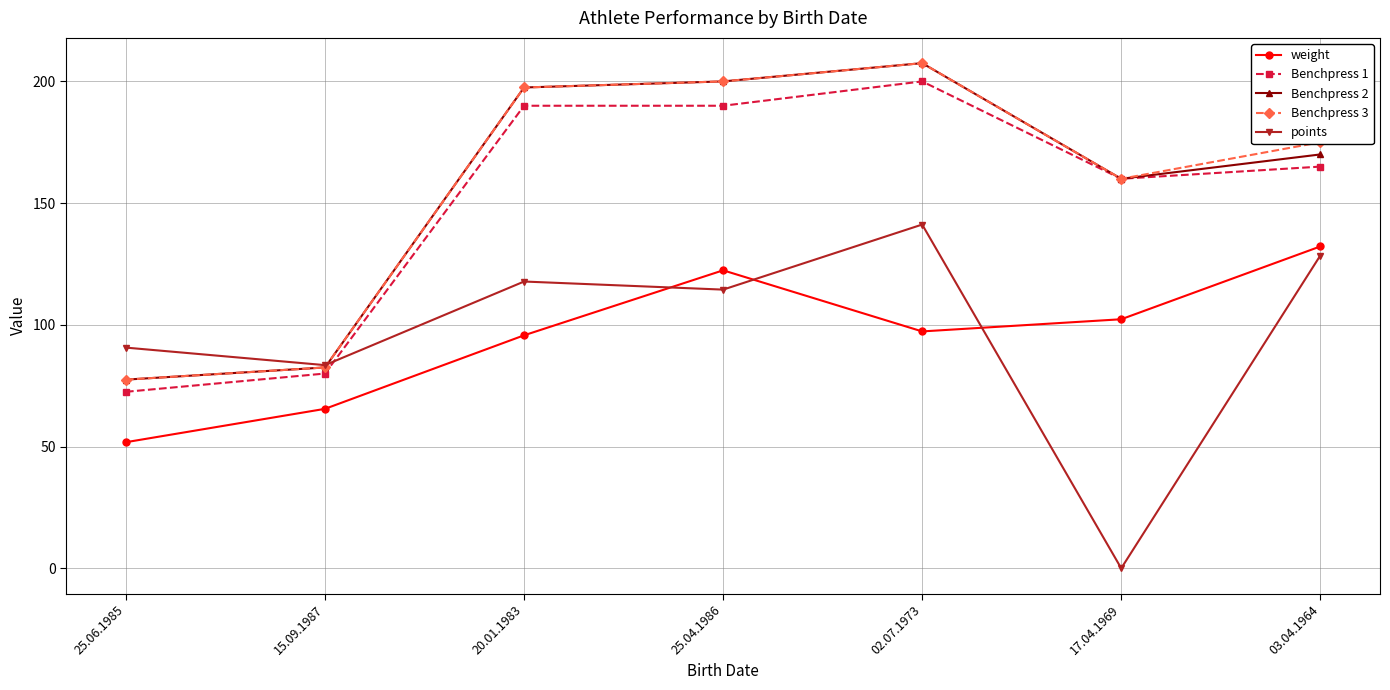

The Benchpress 1 series shows 165.0 at 03.04.1964. True or false?

True